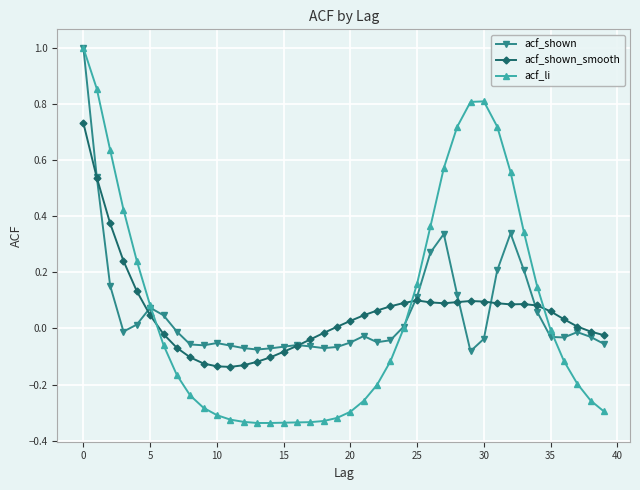

Which series has the largest range (max minus min)?

acf_li